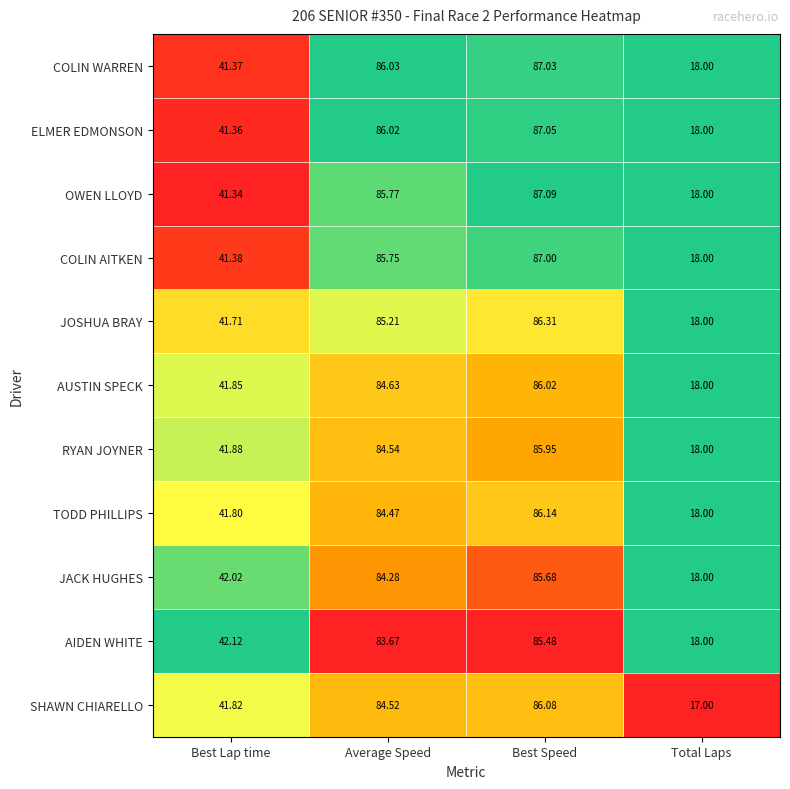

Where does the JACK HUGHES series first go above 84?

Average Speed